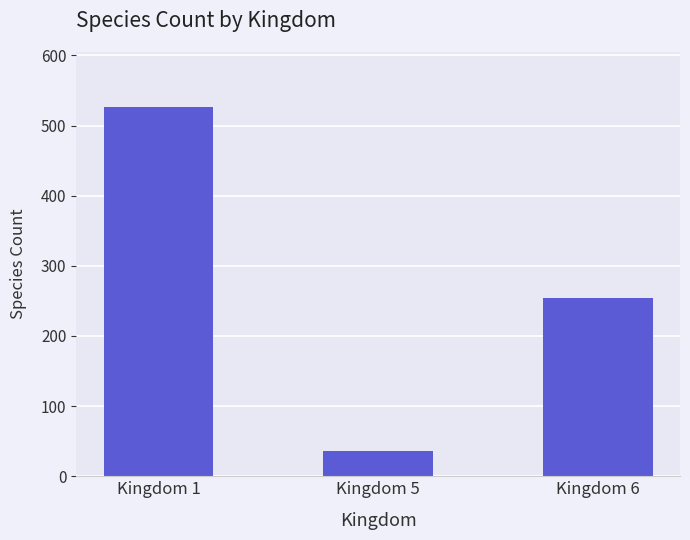

At which category does the chart reach its minimum across all series?

Kingdom 5